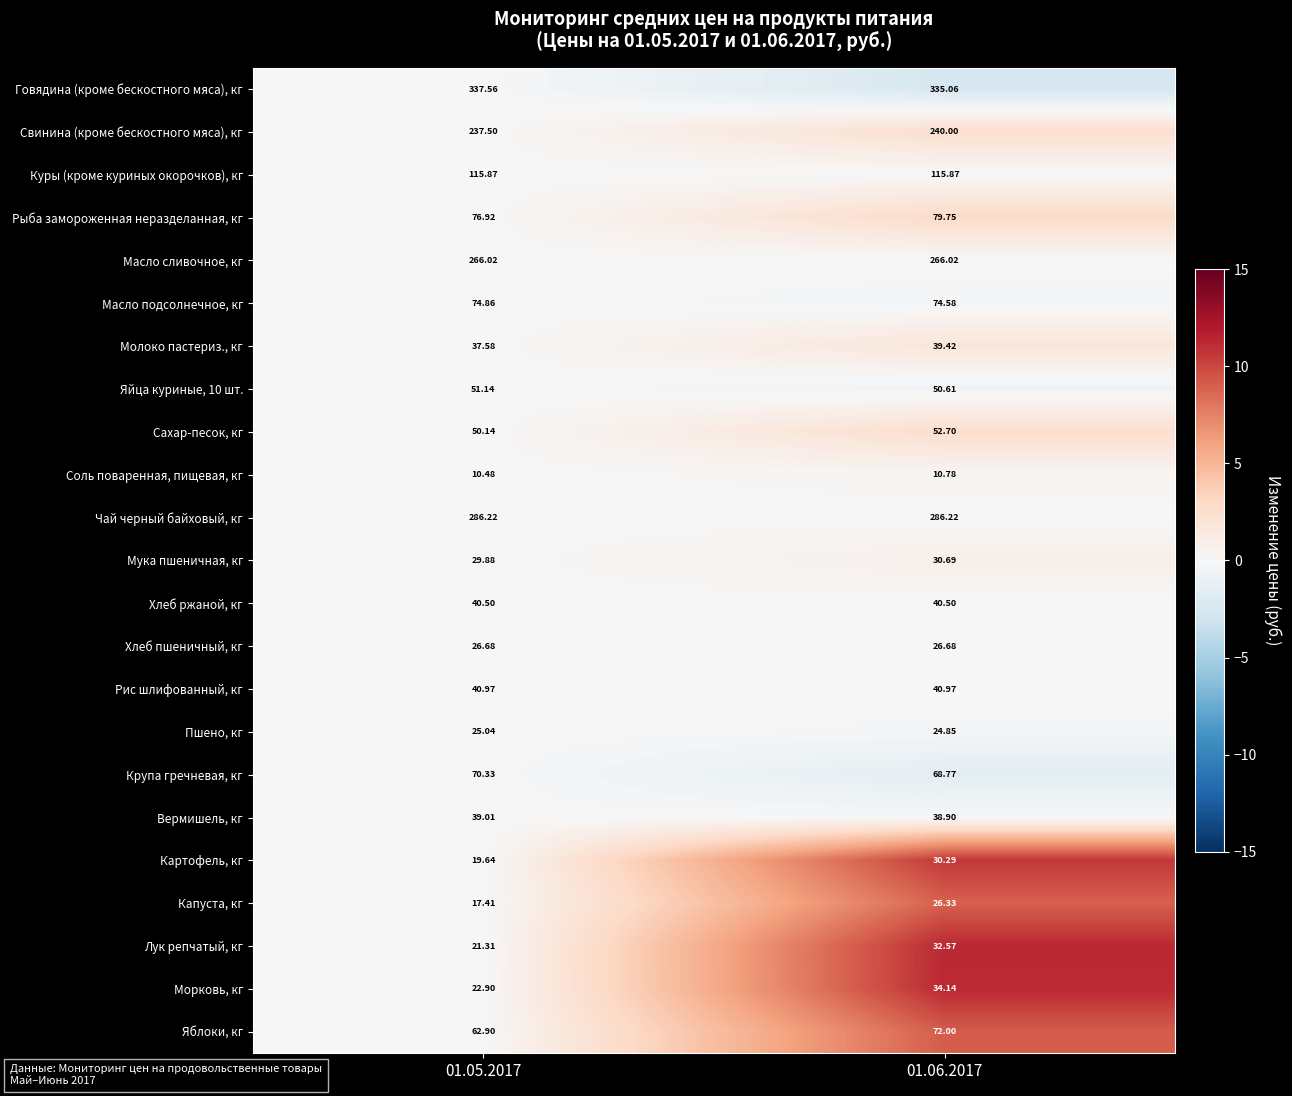

Which series changed the most between 01.05.2017 and 01.06.2017?

Лук репчатый, кг